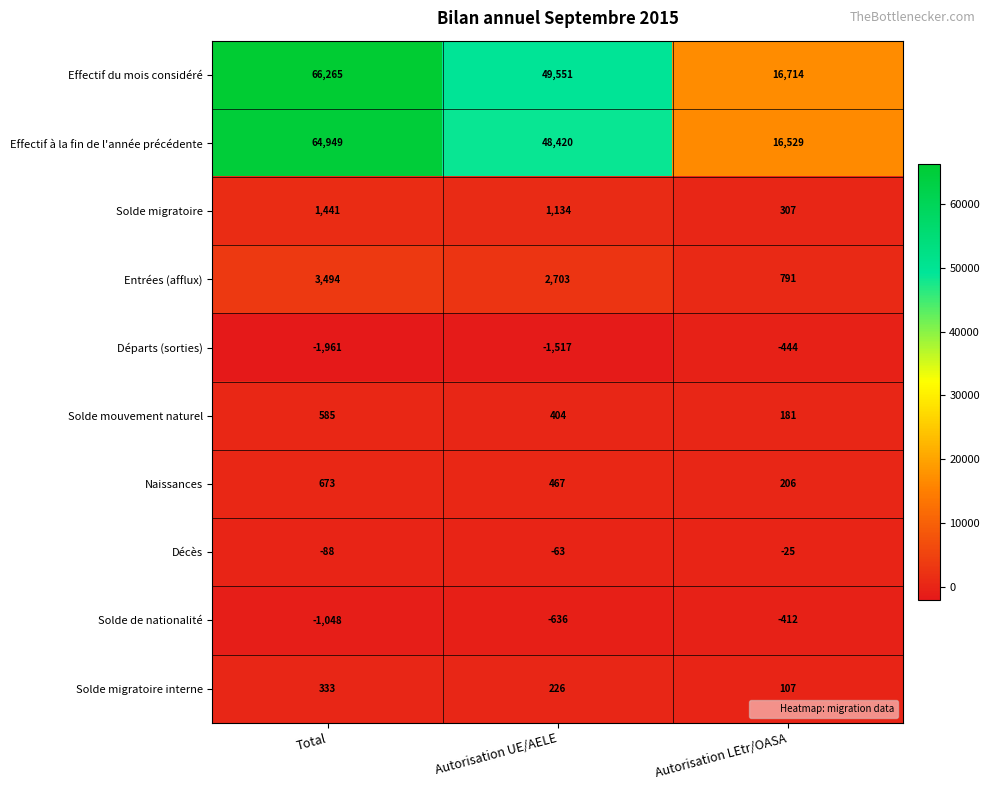

The Solde migratoire series shows 658 at Autorisation UE/AELE. True or false?

False